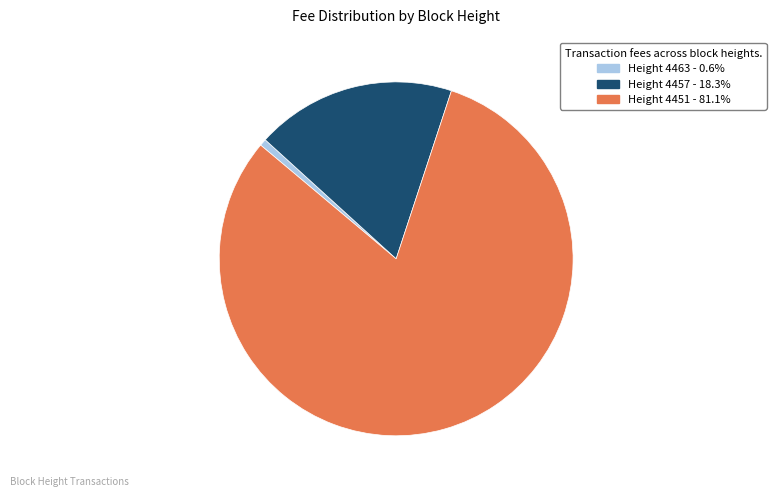

Is the sum of Height 4463 - 0.6% and Height 4451 - 81.1% greater than half?

Yes